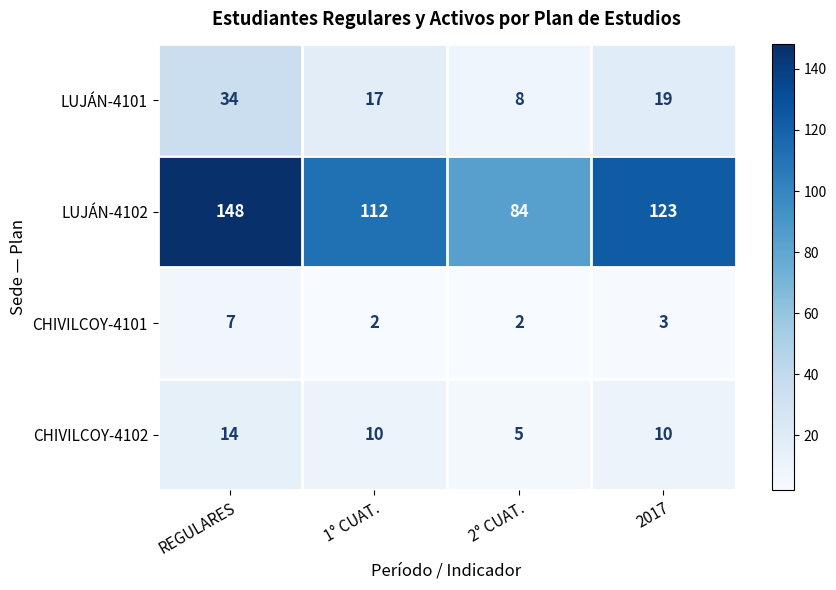

Rank the categories by LUJÁN-4102 value from lowest to highest.

2° CUAT., 1° CUAT., 2017, REGULARES